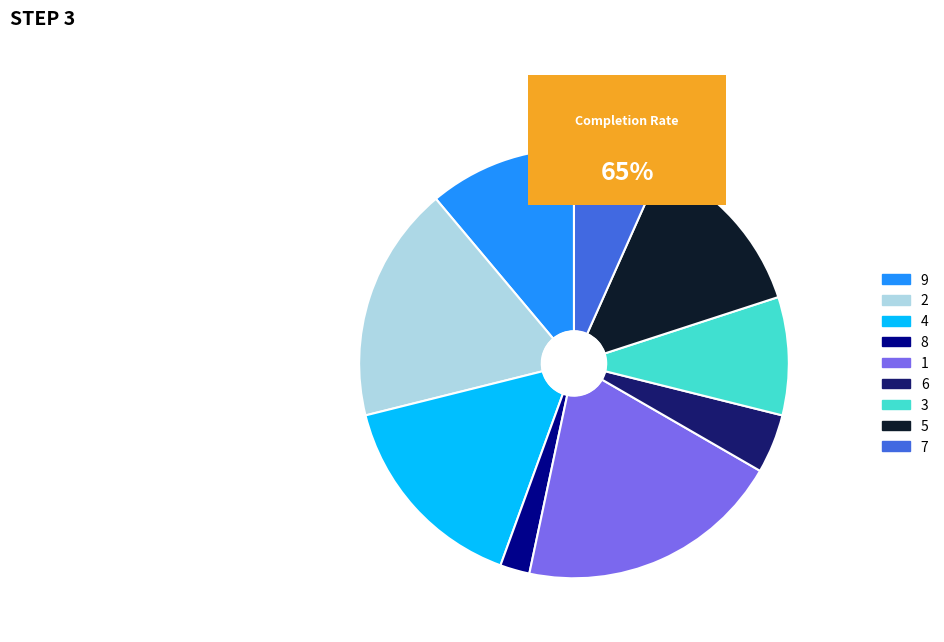

What is the smallest slice in the pie chart?

8